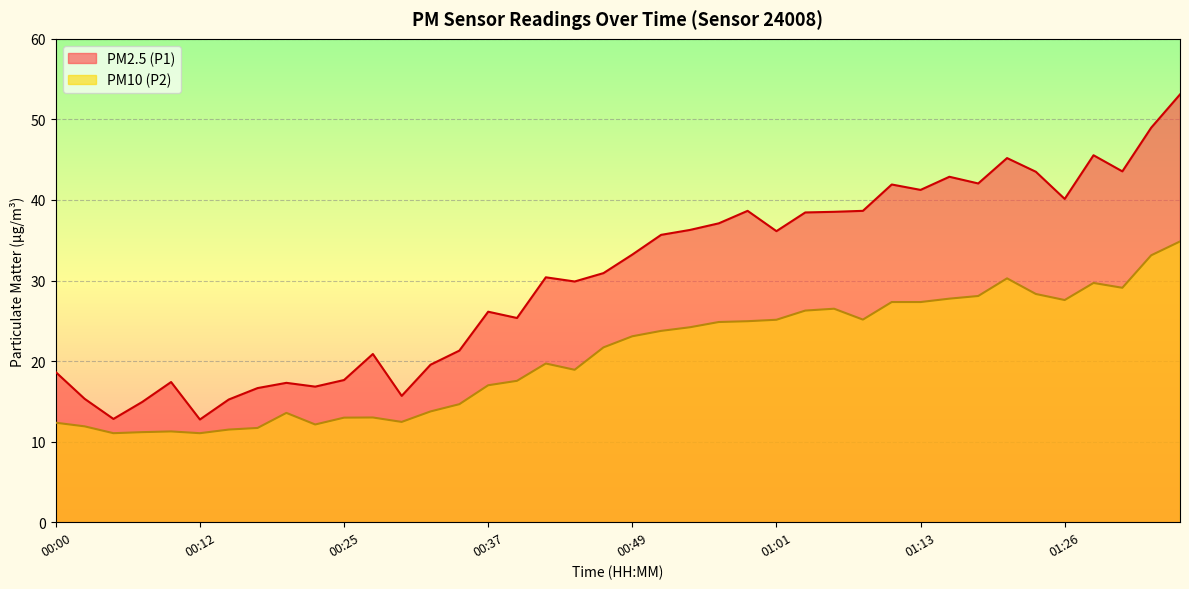

How many distinct data groups are displayed?

2